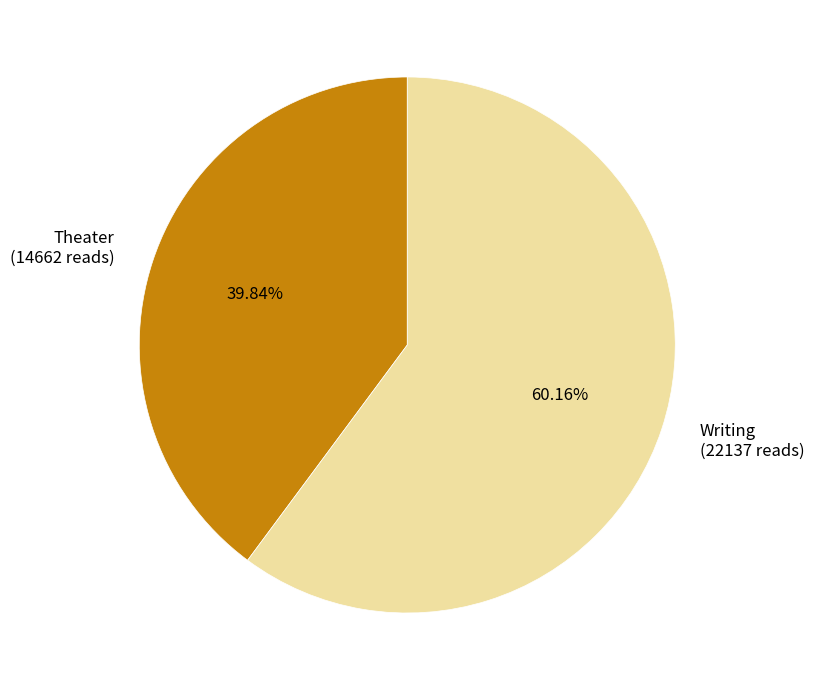

Which category has the biggest portion of the pie?

Writing